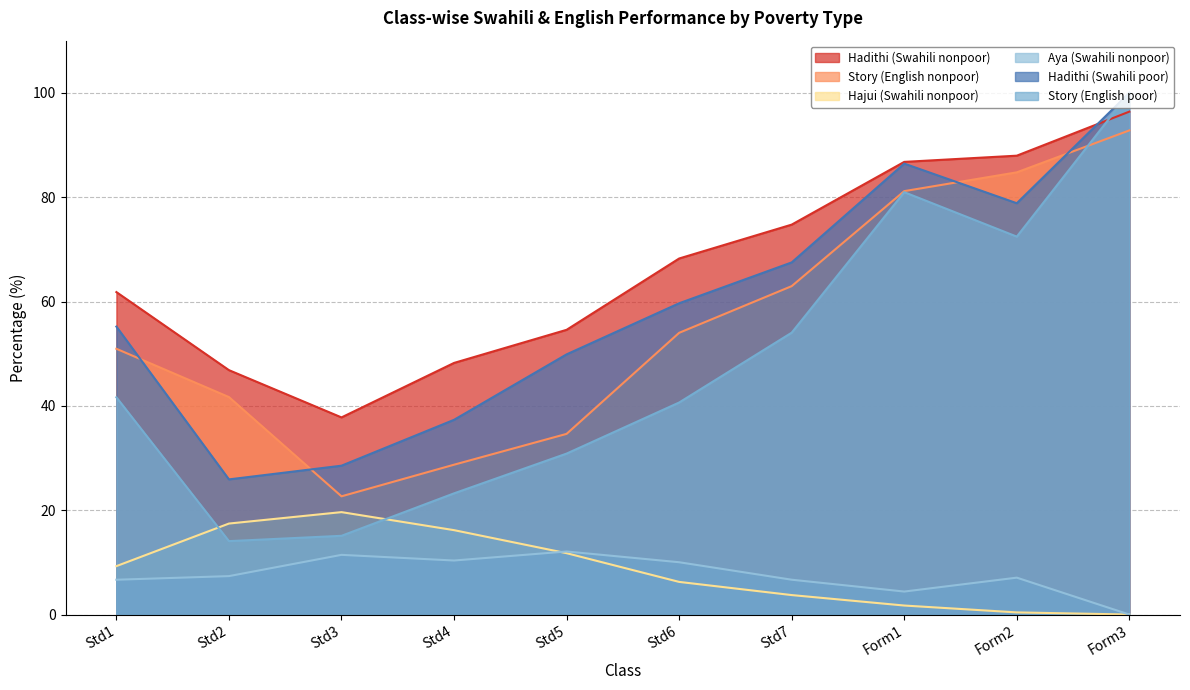

True or false: Story (English nonpoor) and Hadithi (Swahili nonpoor) cross at least once.

False